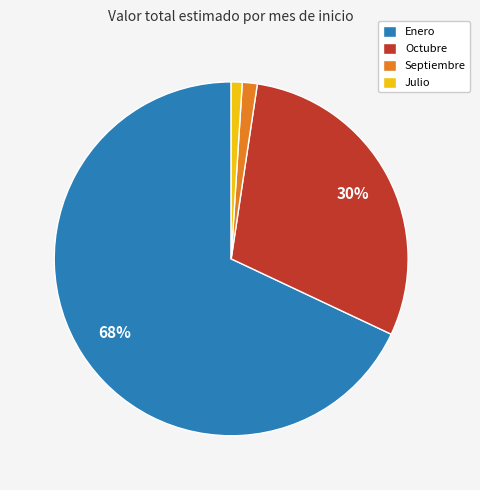

Is the sum of Octubre and Enero greater than half?

Yes